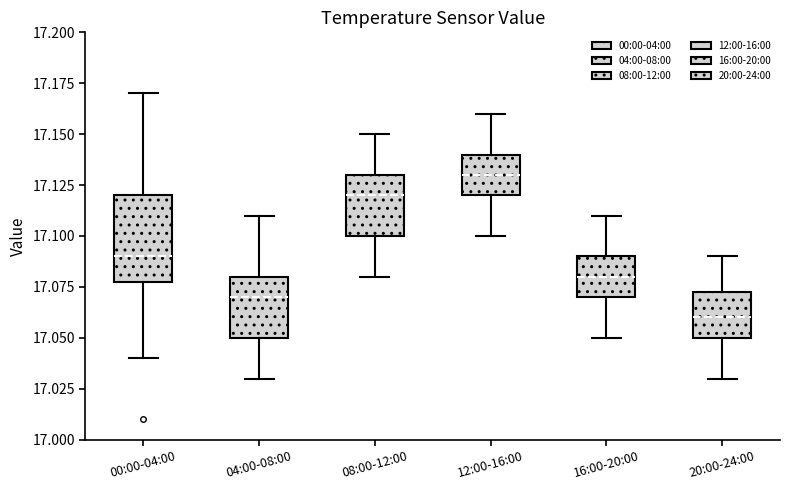

Comparing the boxes themselves (not the whiskers), which one is the tallest?

00:00-04:00